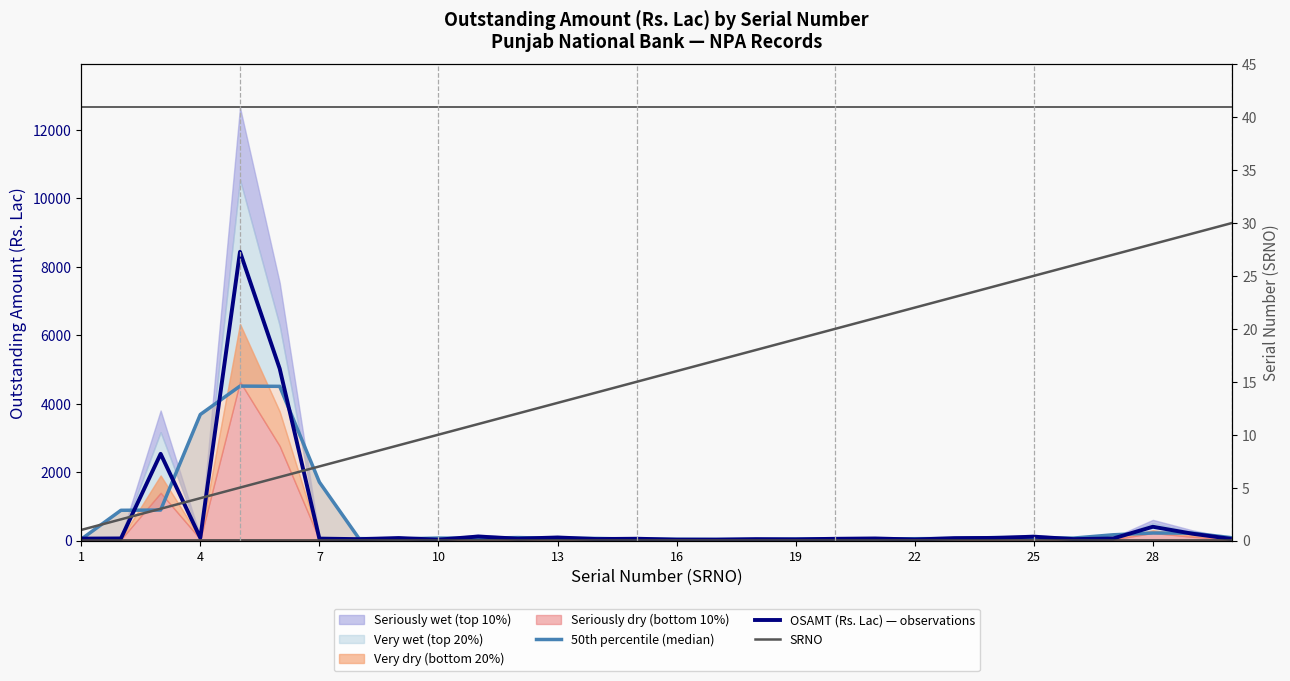

What is the average value of the 50th percentile (median) series?

599.4